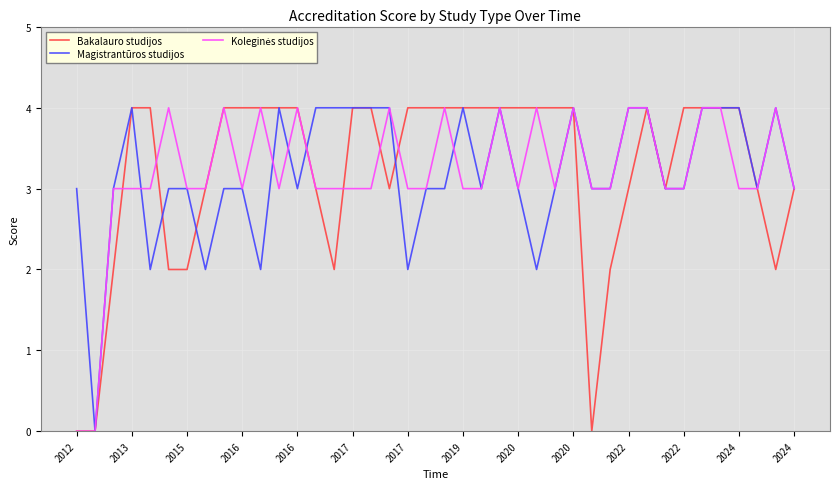

What is the highest value of the Bakalauro studijos series?

4